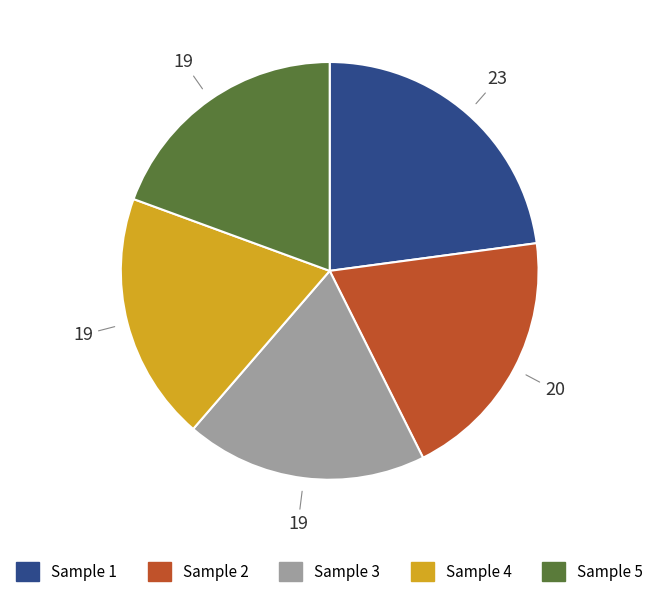

True or false: Sample 5 accounts for 19% of the total.

True